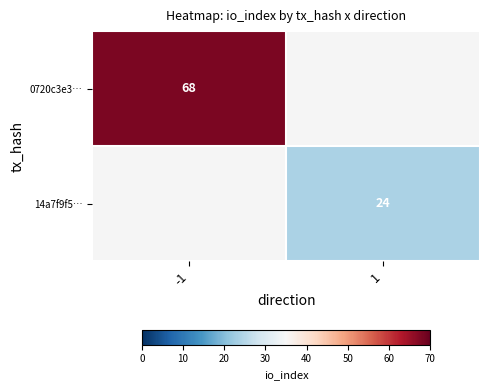

The value of 0720c3e3… at -1 is 32. True or false?

False